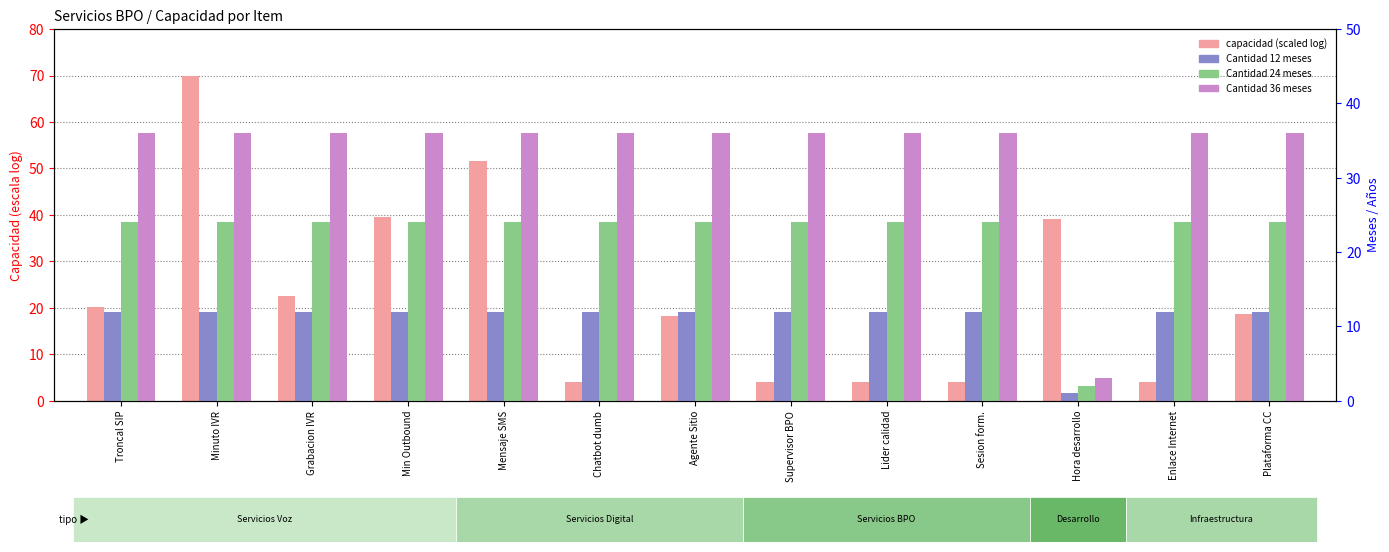

Reading left to right, what are all the values shown in this chart?

capacidad (scaled): 20.2	70.0	22.5	39.6	51.5	4.0	18.2	4.0	4.0	4.0	39.0	4.0	18.7
Cantidad 12 meses: 12.0	12.0	12.0	12.0	12.0	12.0	12.0	12.0	12.0	12.0	1.0	12.0	12.0
Cantidad 24 meses: 24.0	24.0	24.0	24.0	24.0	24.0	24.0	24.0	24.0	24.0	2.0	24.0	24.0
Cantidad 36 meses: 36.0	36.0	36.0	36.0	36.0	36.0	36.0	36.0	36.0	36.0	3.0	36.0	36.0